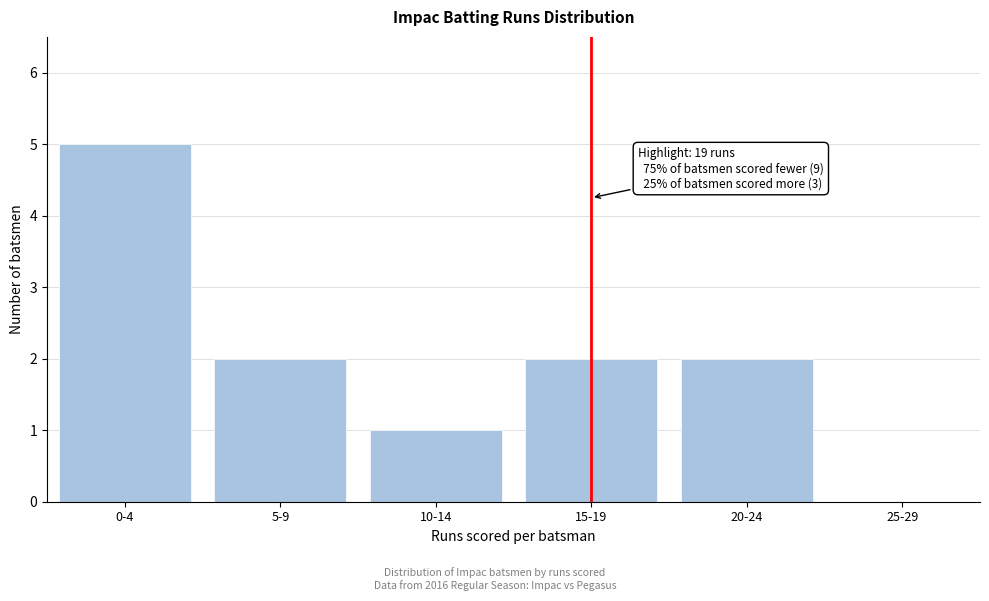

Reading right to left, list all the values displayed in this chart.

25-29=0	20-24=2	15-19=2	10-14=1	5-9=2	0-4=5